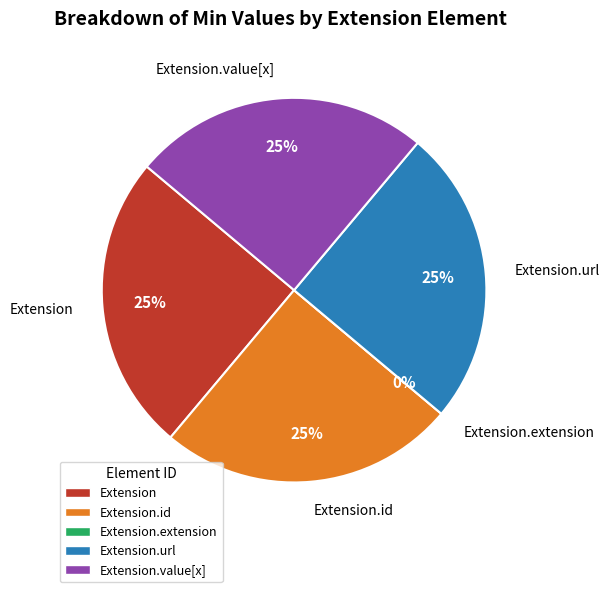

True or false: Extension accounts for 25% of the total.

True